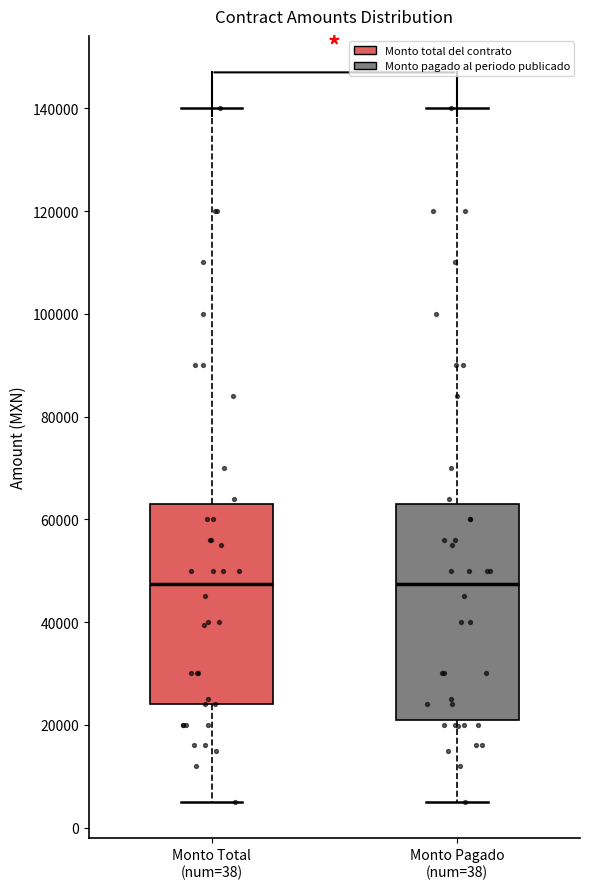

Comparing the boxes themselves (not the whiskers), which one is the tallest?

Monto Pagado (num=38)